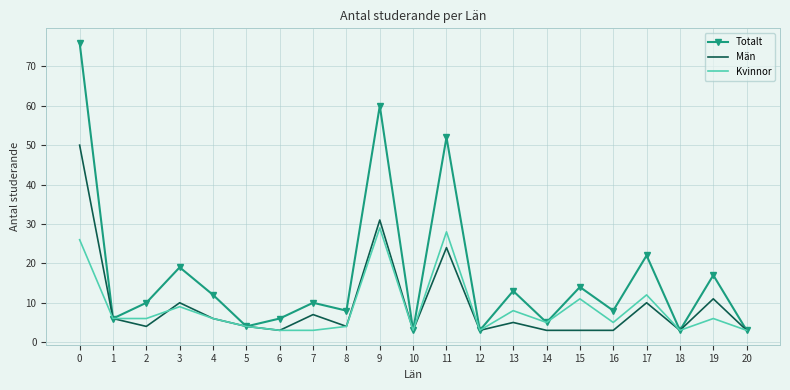

List the series in order of their peak value, highest first.

Totalt, Män, Kvinnor